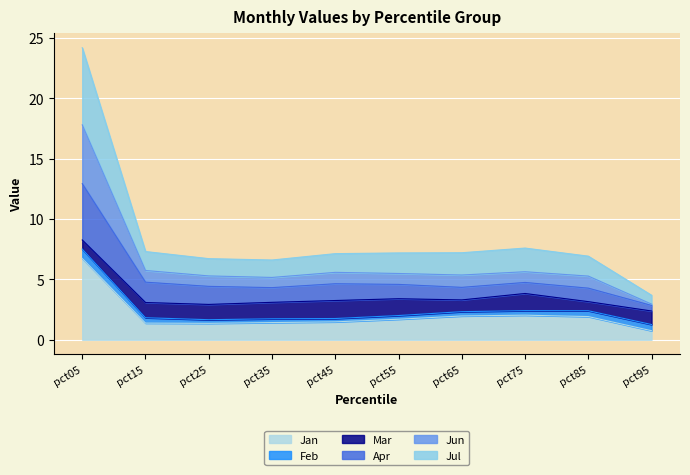

Where is the first local minimum for Jan?

pct25